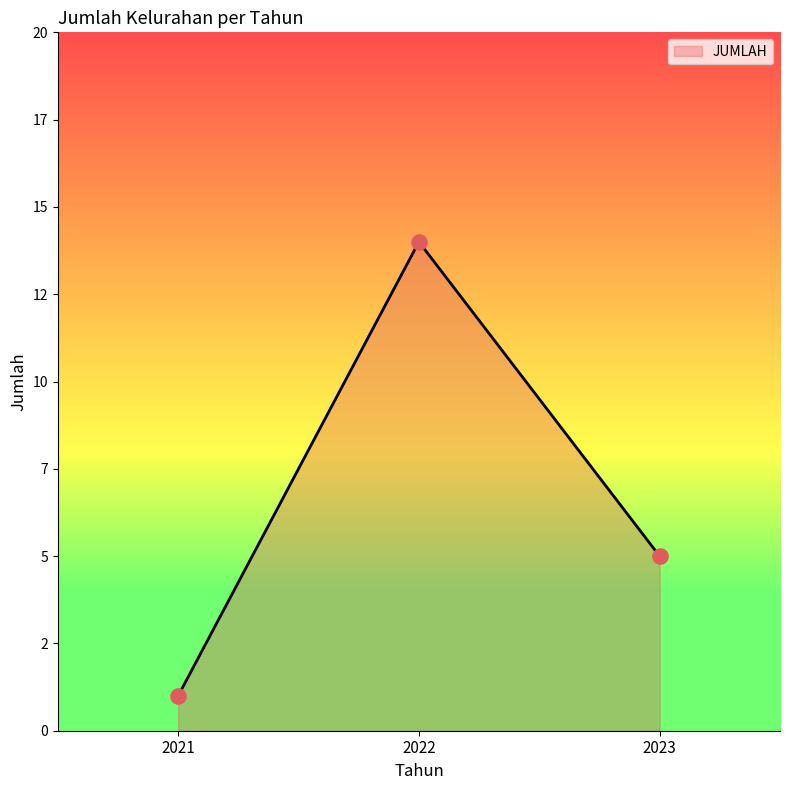

Which has a higher value, 2021 or 2023?

2023